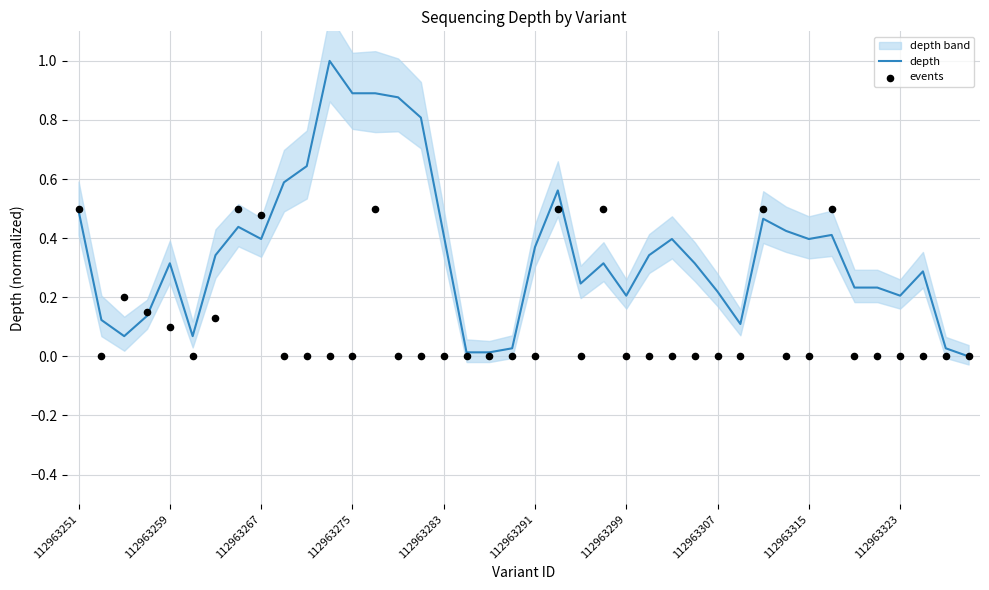

True or false: depth has a value of 0.9 at 112963275.

True